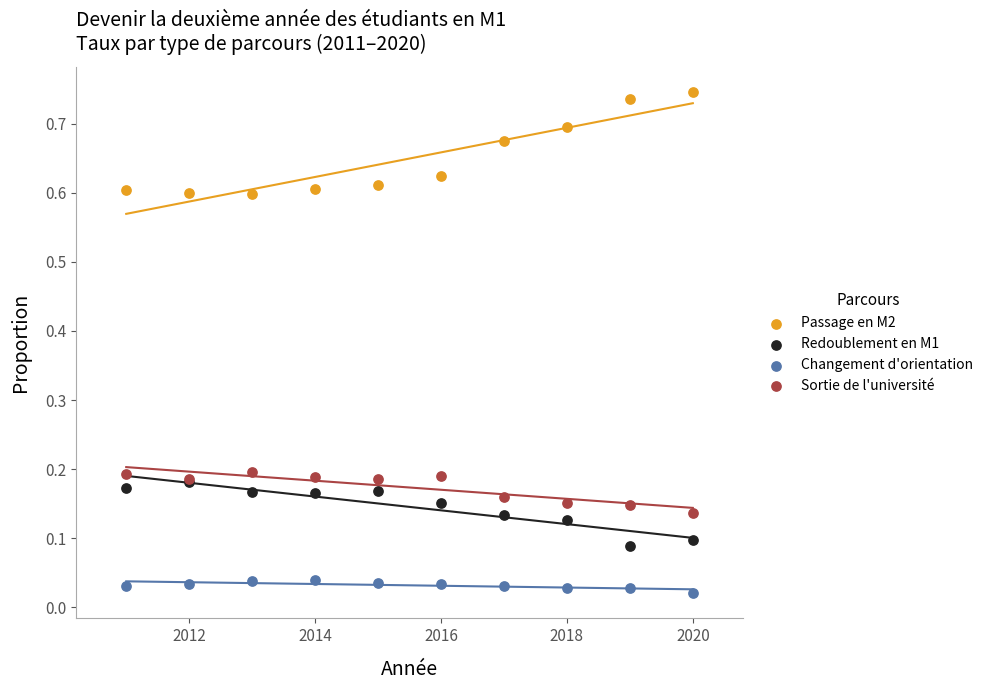

Which series contains the lowest Y value?

Changement d'orientation